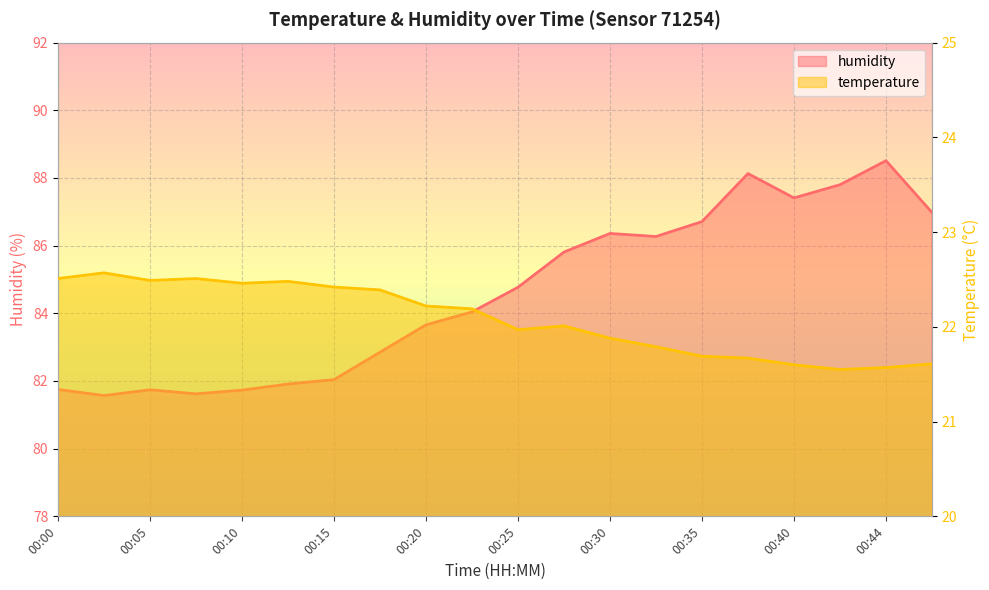

Which series has the largest range (max minus min)?

humidity